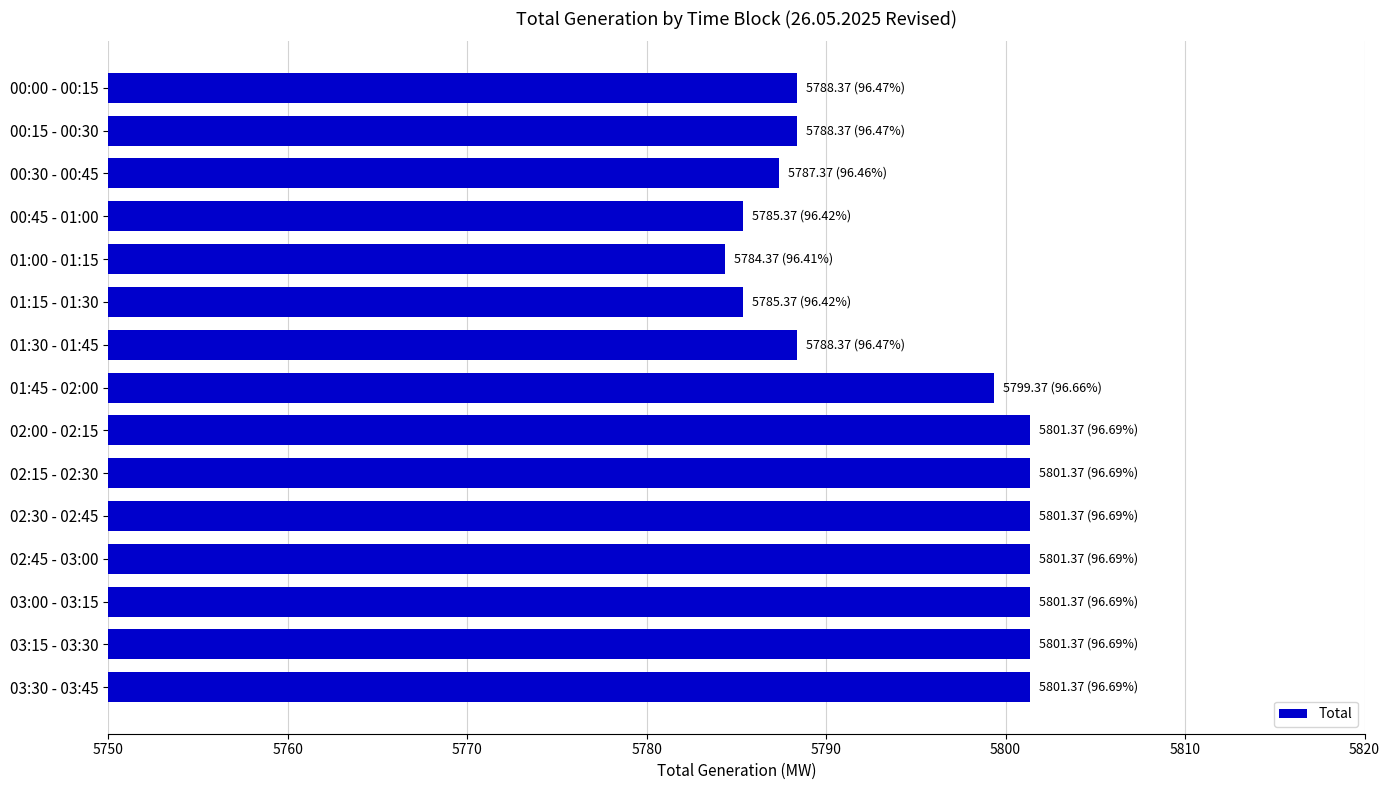

Reading top to bottom, list all the values displayed in this chart.

00:00 - 00:15=5788.4	00:15 - 00:30=5788.4	00:30 - 00:45=5787.4	00:45 - 01:00=5785.4	01:00 - 01:15=5784.4	01:15 - 01:30=5785.4	01:30 - 01:45=5788.4	01:45 - 02:00=5799.4	02:00 - 02:15=5801.4	02:15 - 02:30=5801.4	02:30 - 02:45=5801.4	02:45 - 03:00=5801.4	03:00 - 03:15=5801.4	03:15 - 03:30=5801.4	03:30 - 03:45=5801.4